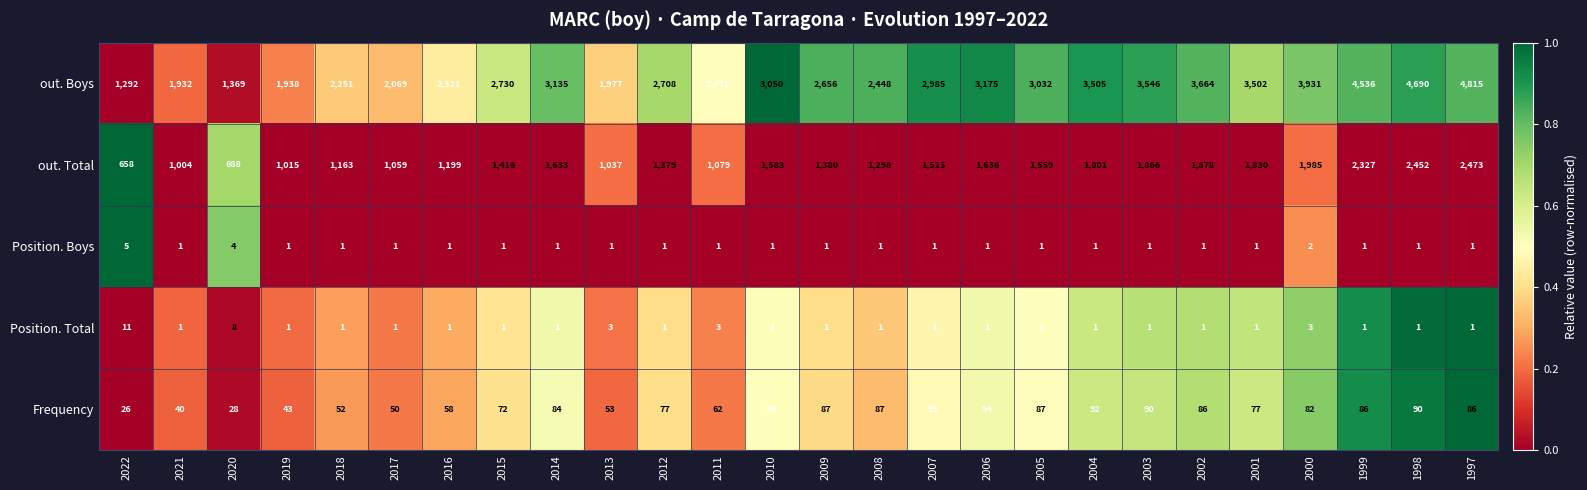

Which series has the largest total across all categories?

out. Boys